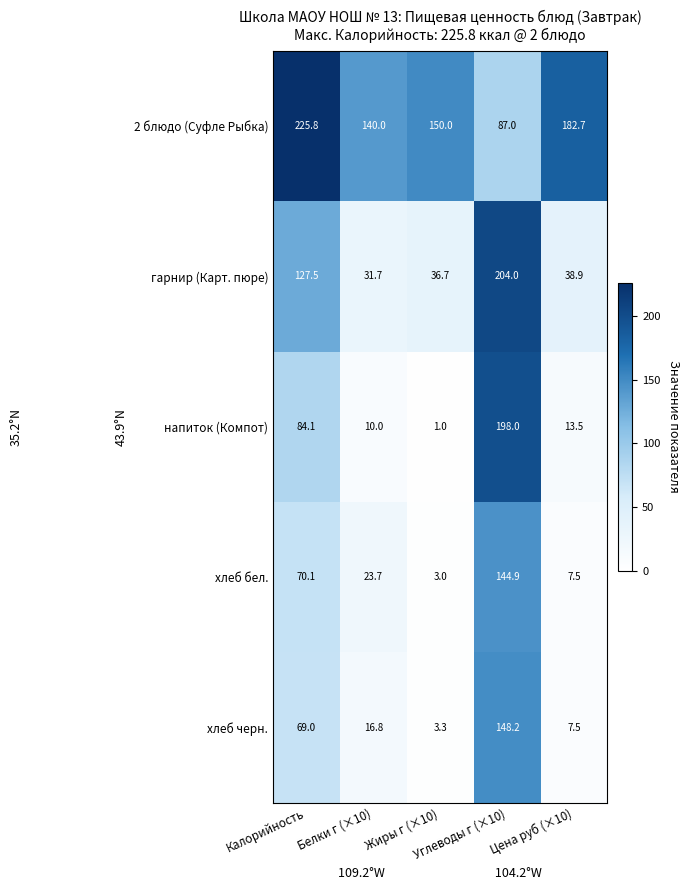

Which series has the largest range (max minus min)?

напиток (Компот)